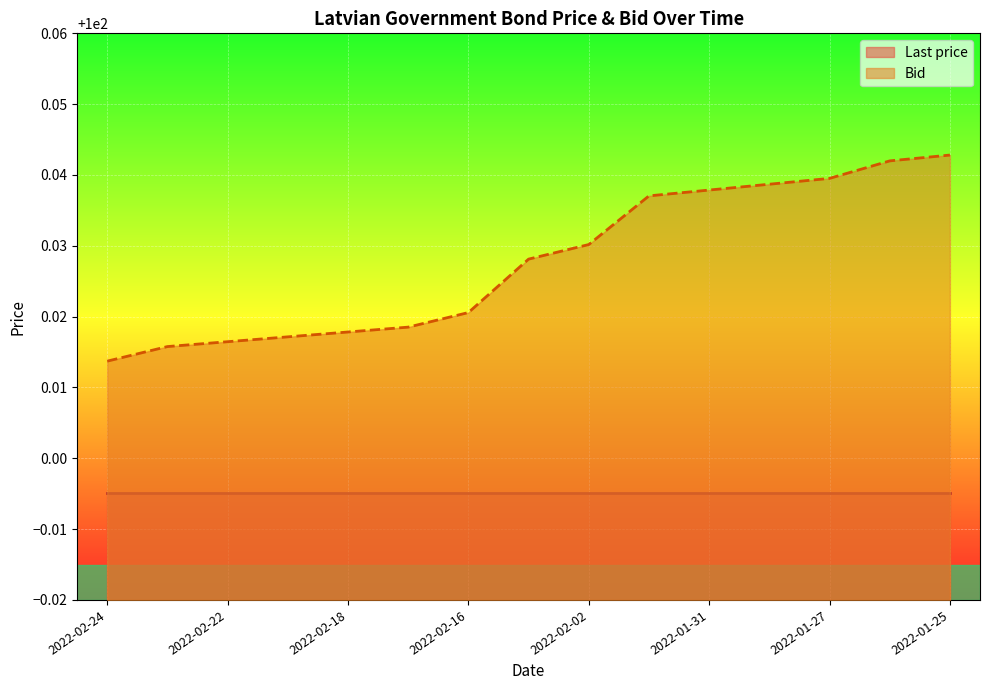

What is the minimum value shown in the chart?

100.0